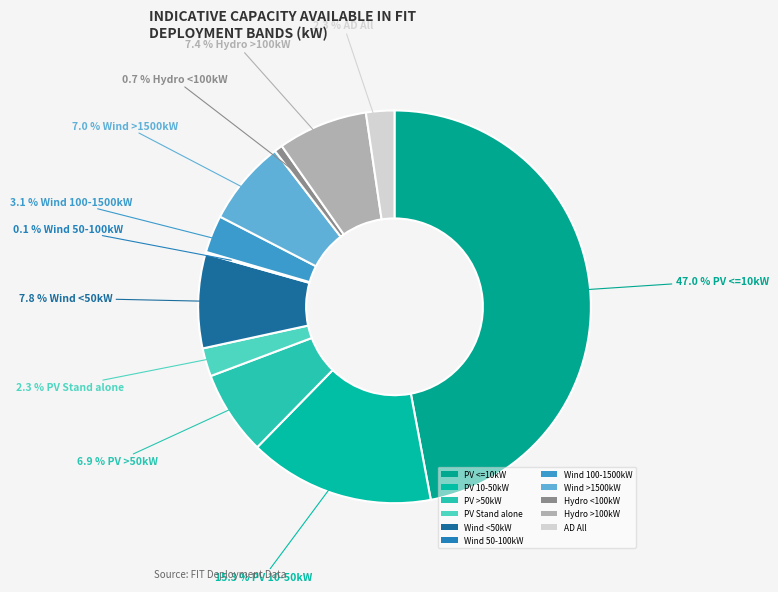

To the nearest percent, what is the difference between the largest and smallest slice percentages?

47%